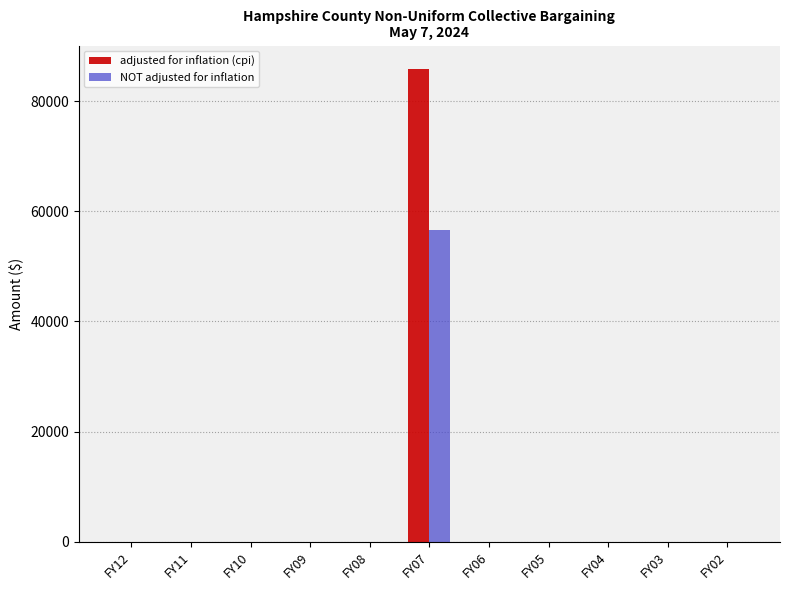

The value of NOT adjusted for inflation at FY03 is 25778. True or false?

False